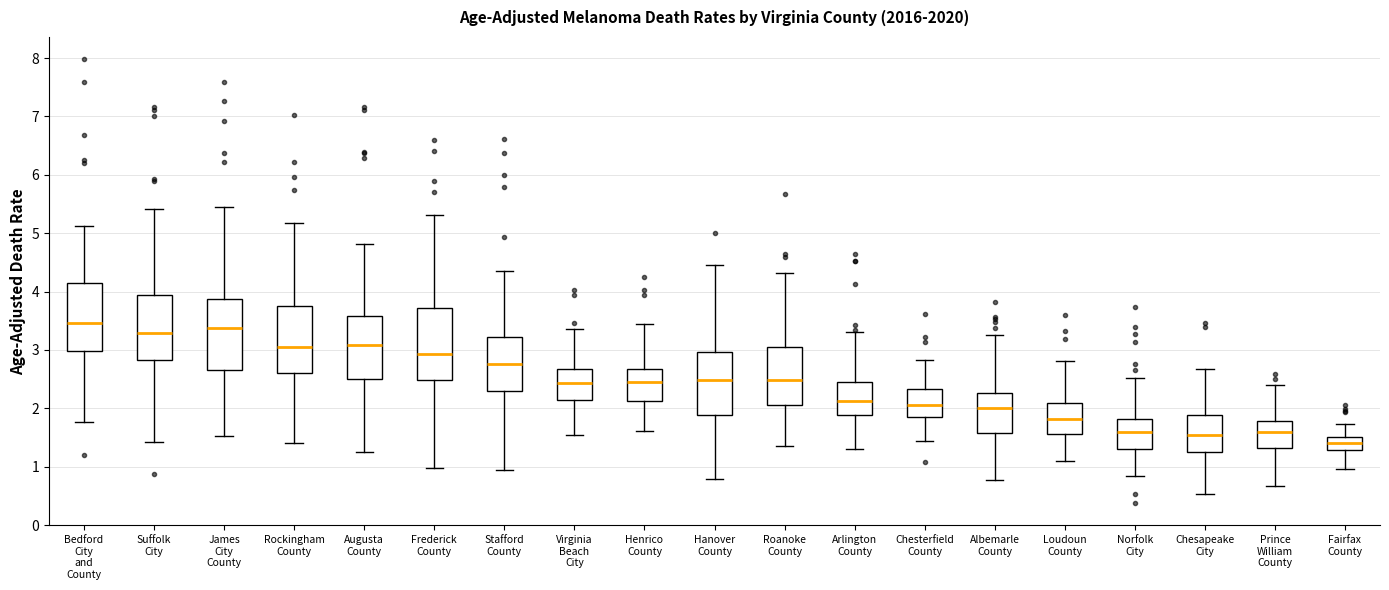

Reading left to right, transcribe this box plot: for each box, give where its median line is, the range the box spans, and where its two whiskers end, as read against the y-axis. The values are not printed on the chart, so give them approximately, as read against the axis.

Bedford City and County: median 3.5, box 3.0 to 4.1, whiskers 1.8 to 5.1
Suffolk City: median 3.3, box 2.8 to 3.9, whiskers 1.4 to 5.4
James City County: median 3.4, box 2.7 to 3.9, whiskers 1.5 to 5.4
Rockingham County: median 3.1, box 2.6 to 3.8, whiskers 1.4 to 5.2
Augusta County: median 3.1, box 2.5 to 3.6, whiskers 1.2 to 4.8
Frederick County: median 2.9, box 2.5 to 3.7, whiskers 1.0 to 5.3
Stafford County: median 2.8, box 2.3 to 3.2, whiskers 0.9 to 4.4
Virginia Beach City: median 2.4, box 2.1 to 2.7, whiskers 1.5 to 3.4
Henrico County: median 2.4, box 2.1 to 2.7, whiskers 1.6 to 3.4
Hanover County: median 2.5, box 1.9 to 3.0, whiskers 0.8 to 4.4
Roanoke County: median 2.5, box 2.1 to 3.0, whiskers 1.3 to 4.3
Arlington County: median 2.1, box 1.9 to 2.5, whiskers 1.3 to 3.3
Chesterfield County: median 2.1, box 1.9 to 2.3, whiskers 1.4 to 2.8
Albemarle County: median 2.0, box 1.6 to 2.3, whiskers 0.8 to 3.3
Loudoun County: median 1.8, box 1.6 to 2.1, whiskers 1.1 to 2.8
Norfolk City: median 1.6, box 1.3 to 1.8, whiskers 0.8 to 2.5
Chesapeake City: median 1.5, box 1.2 to 1.9, whiskers 0.5 to 2.7
Prince William County: median 1.6, box 1.3 to 1.8, whiskers 0.7 to 2.4
Fairfax County: median 1.4, box 1.3 to 1.5, whiskers 1.0 to 1.7